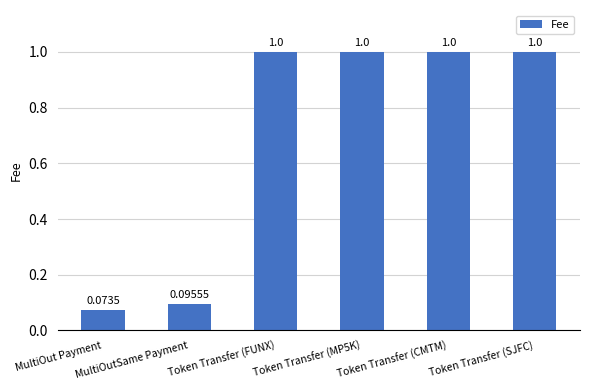

What is the sum of all values?

4.2